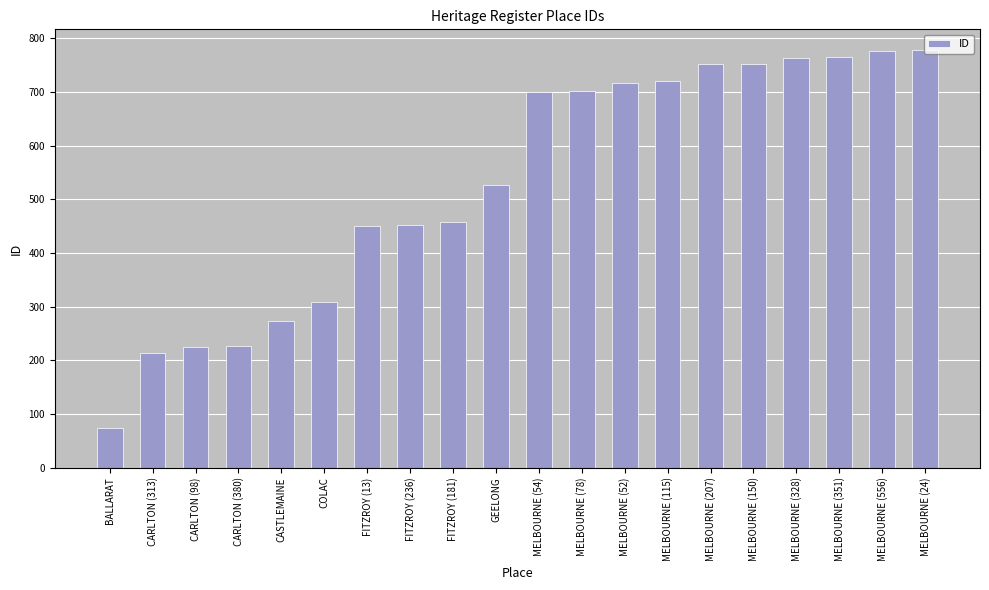

The value at FITZROY (181) is 458. True or false?

True